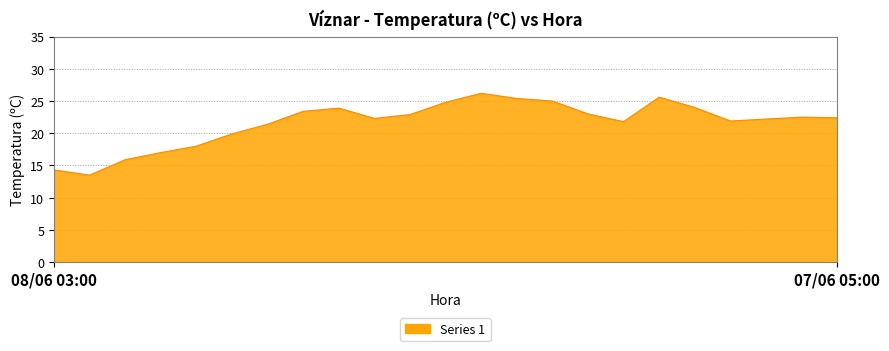

What is the minimum value shown in the chart?

13.5